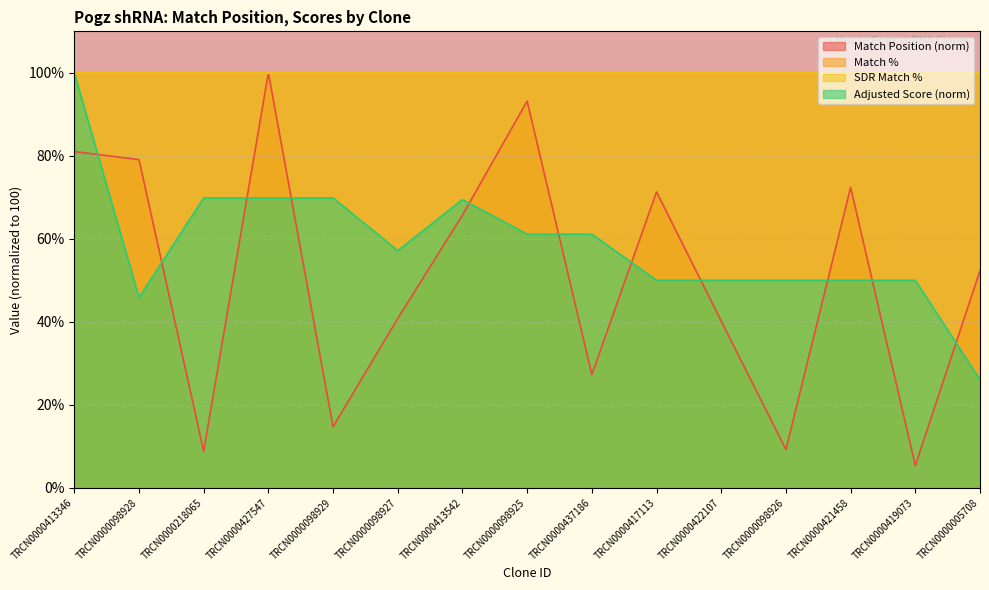

The value of Adjusted Score at TRCN0000427547 is 69.8. True or false?

True